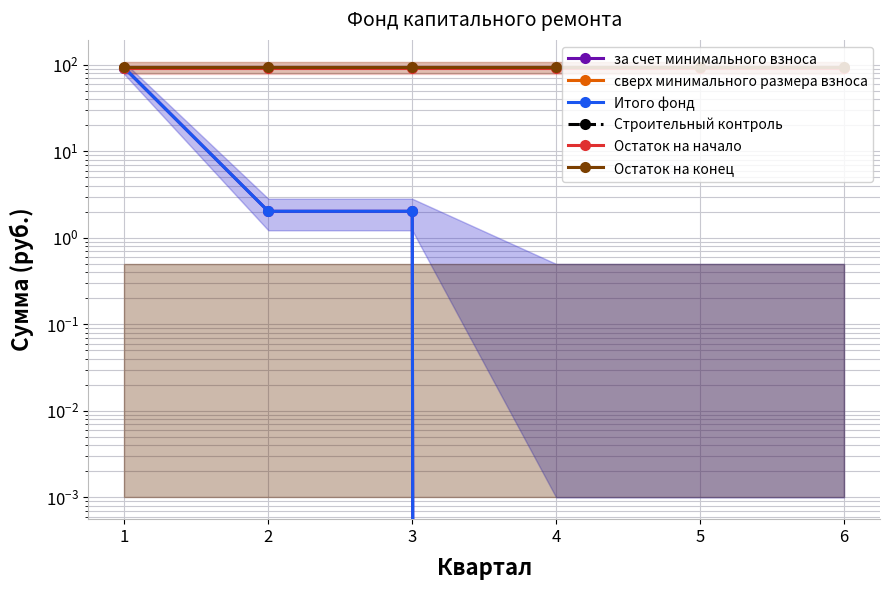

How many lines are shown in the chart?

6